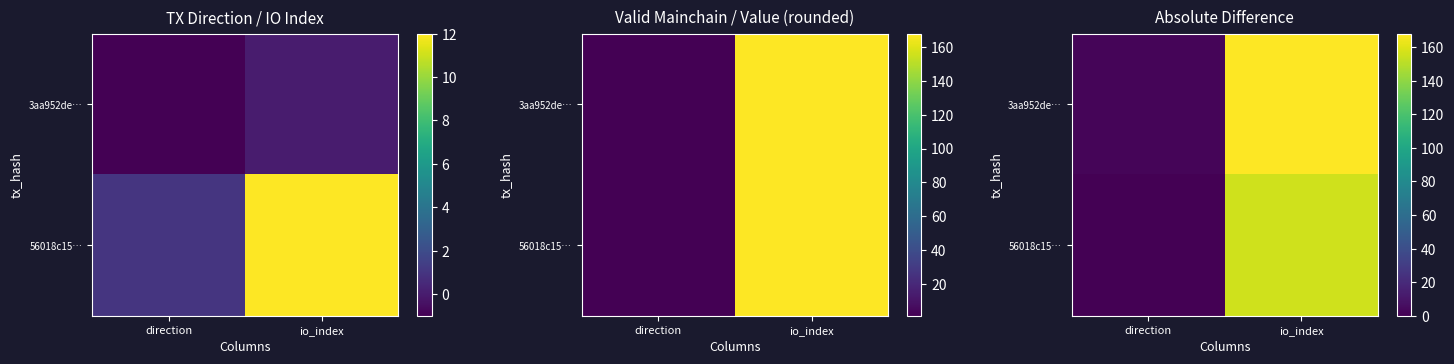

What is the difference between the maximum and minimum values in the 56018c15… series?

156